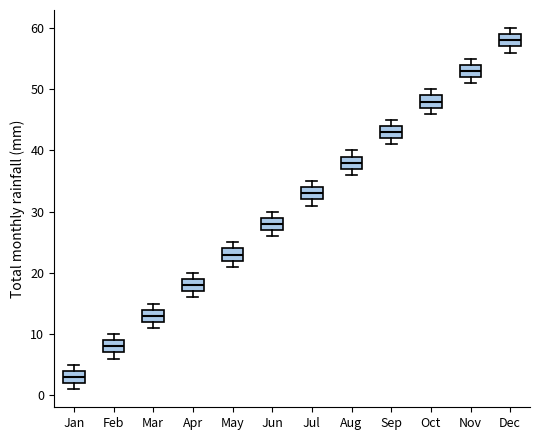

Reading left to right, read every box against the y-axis: the position of its median line, the range the box covers, and the ends of its whiskers. The values are not printed on the chart, so give them approximately, as read against the axis.

Jan: median 3, box 2 to 4, whiskers 1 to 5
Feb: median 8, box 7 to 9, whiskers 6 to 10
Mar: median 13, box 12 to 14, whiskers 11 to 15
Apr: median 18, box 17 to 19, whiskers 16 to 20
May: median 23, box 22 to 24, whiskers 21 to 25
Jun: median 28, box 27 to 29, whiskers 26 to 30
Jul: median 33, box 32 to 34, whiskers 31 to 35
Aug: median 38, box 37 to 39, whiskers 36 to 40
Sep: median 43, box 42 to 44, whiskers 41 to 45
Oct: median 48, box 47 to 49, whiskers 46 to 50
Nov: median 53, box 52 to 54, whiskers 51 to 55
Dec: median 58, box 57 to 59, whiskers 56 to 60